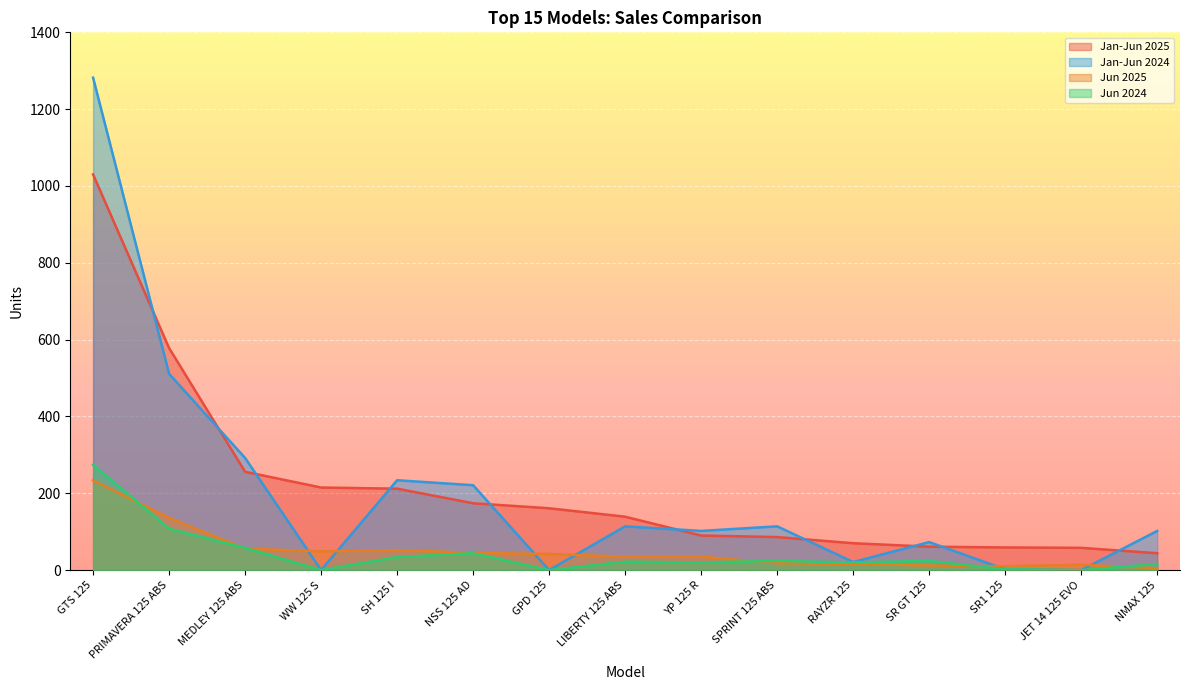

True or false: Jan-Jun 2025 and Jun 2024 cross at least once.

False